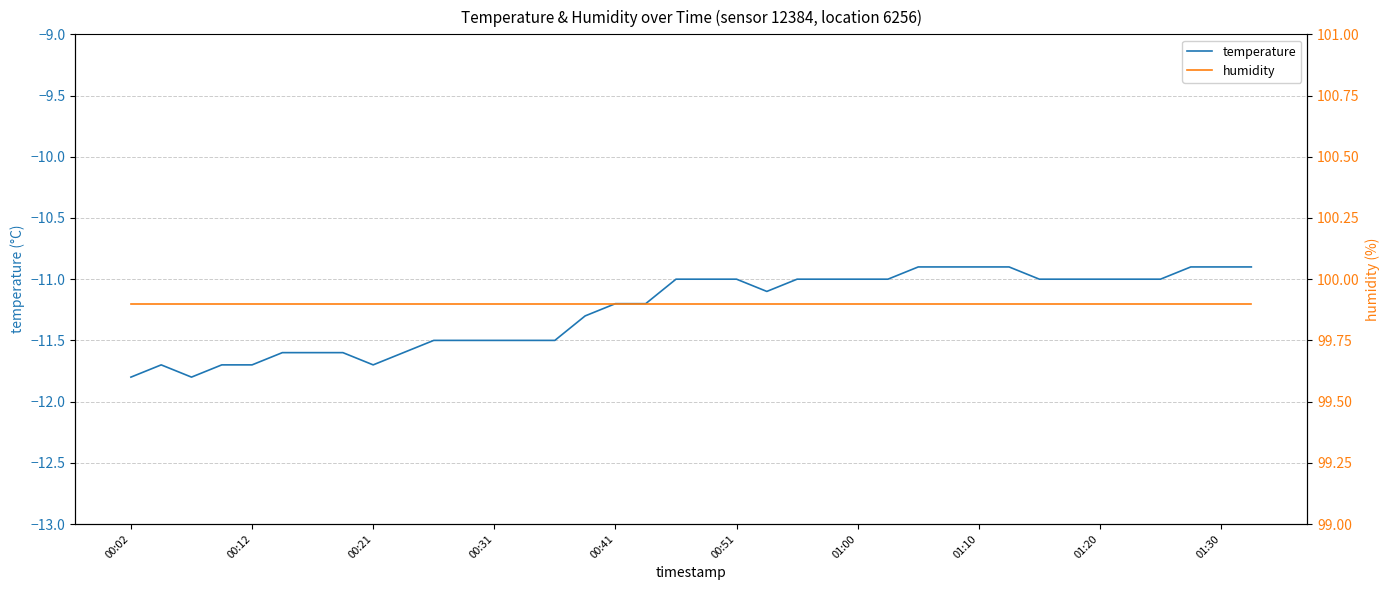

The value of humidity at 23 is 99.9. True or false?

True